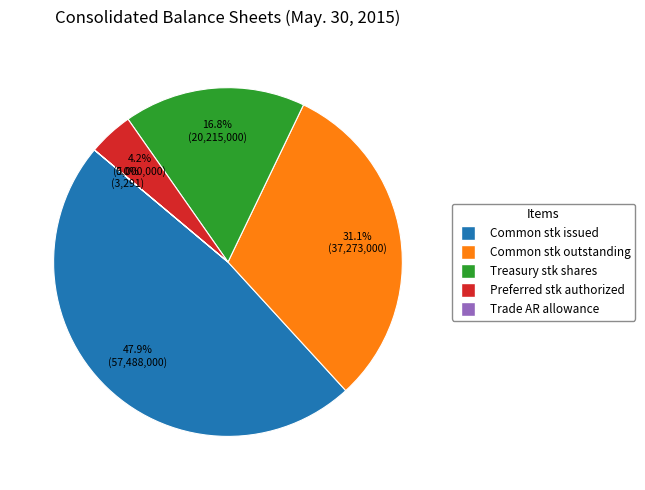

Is there a majority slice in this chart?

No